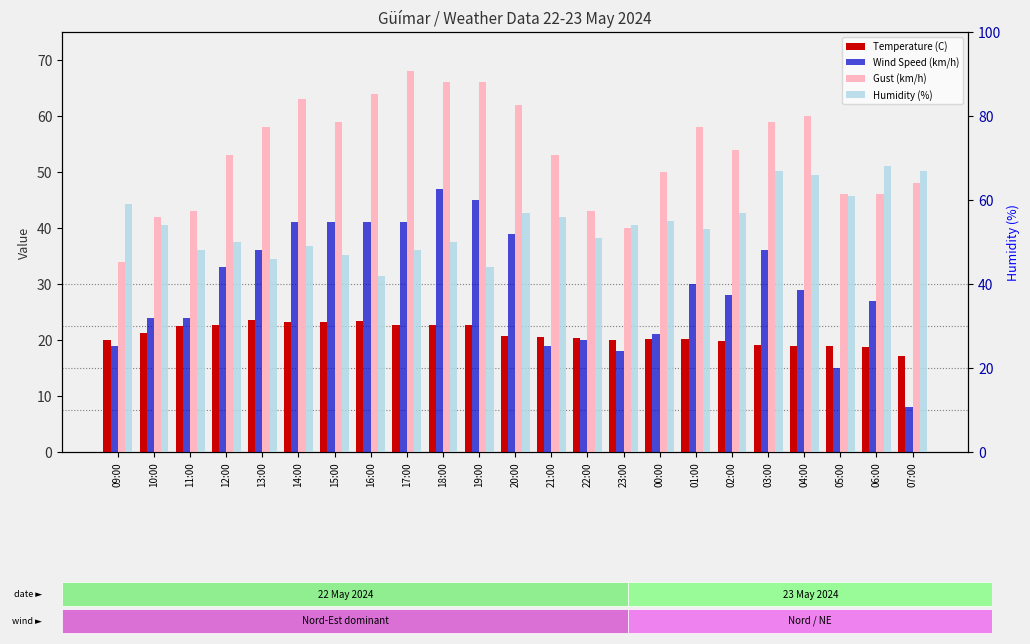

What are all the series names shown in the legend?

Temperature (C), Wind Speed (km/h), Gust (km/h), Humidity (%)